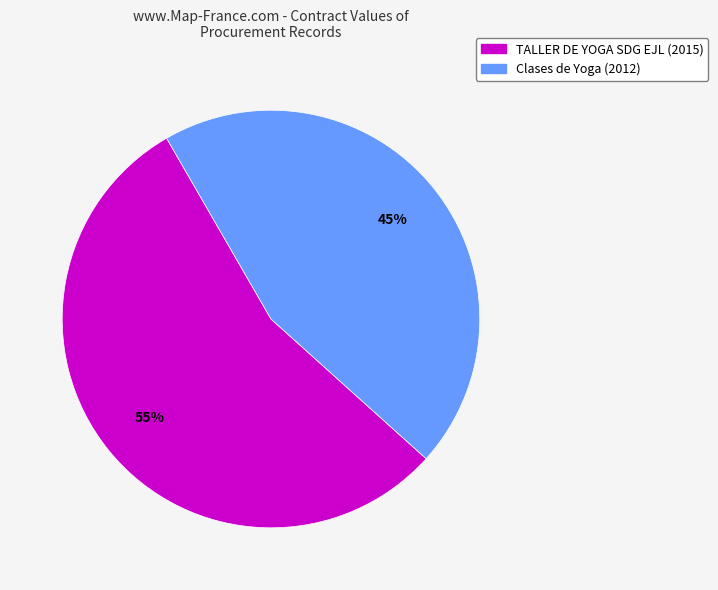

How many segments does this pie chart have?

2